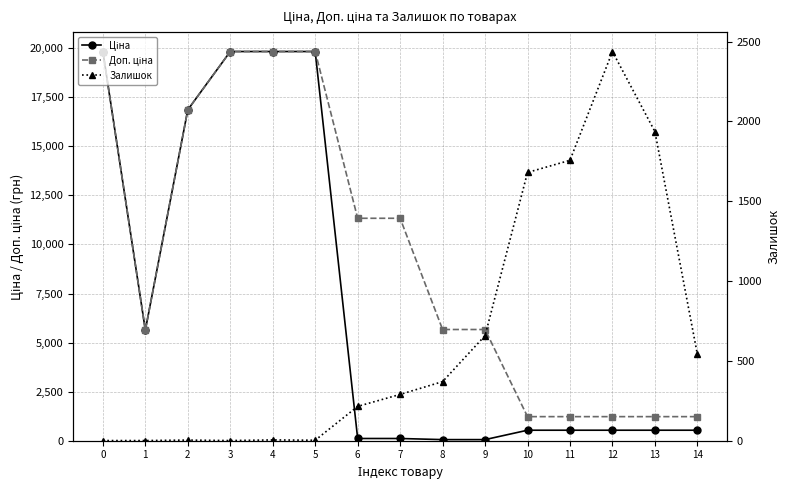

At 7, list the series in order from largest to smallest.

Доп. ціна, Залишок, Ціна